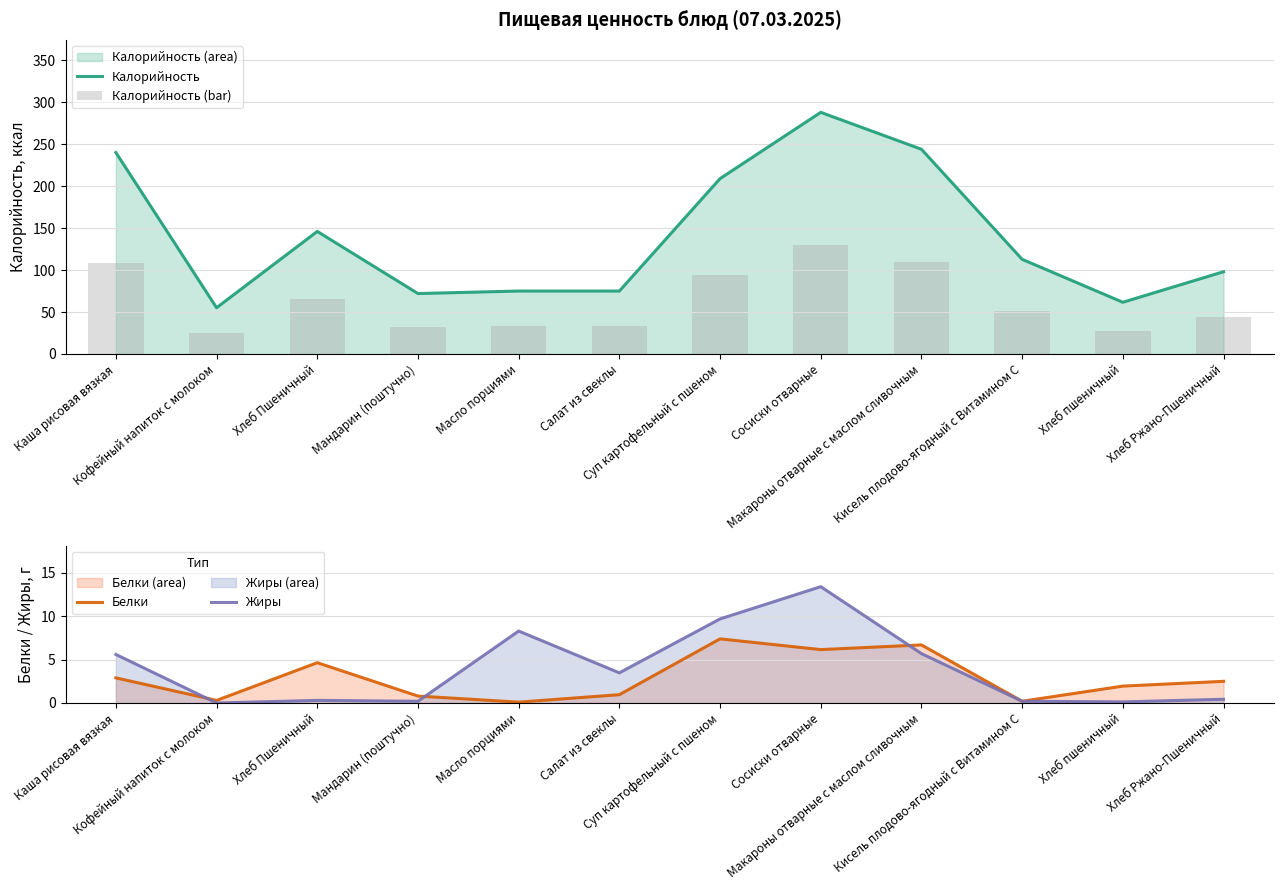

Between Сосиски отварные and Макароны отварные с маслом сливочным, which series saw the biggest shift?

Калорийность